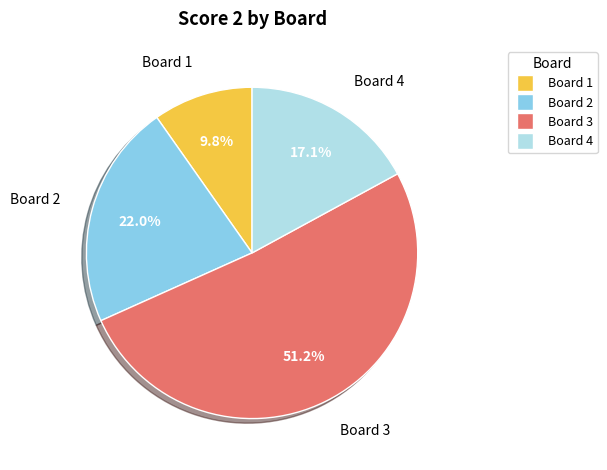

Count the number of slices in the pie.

4